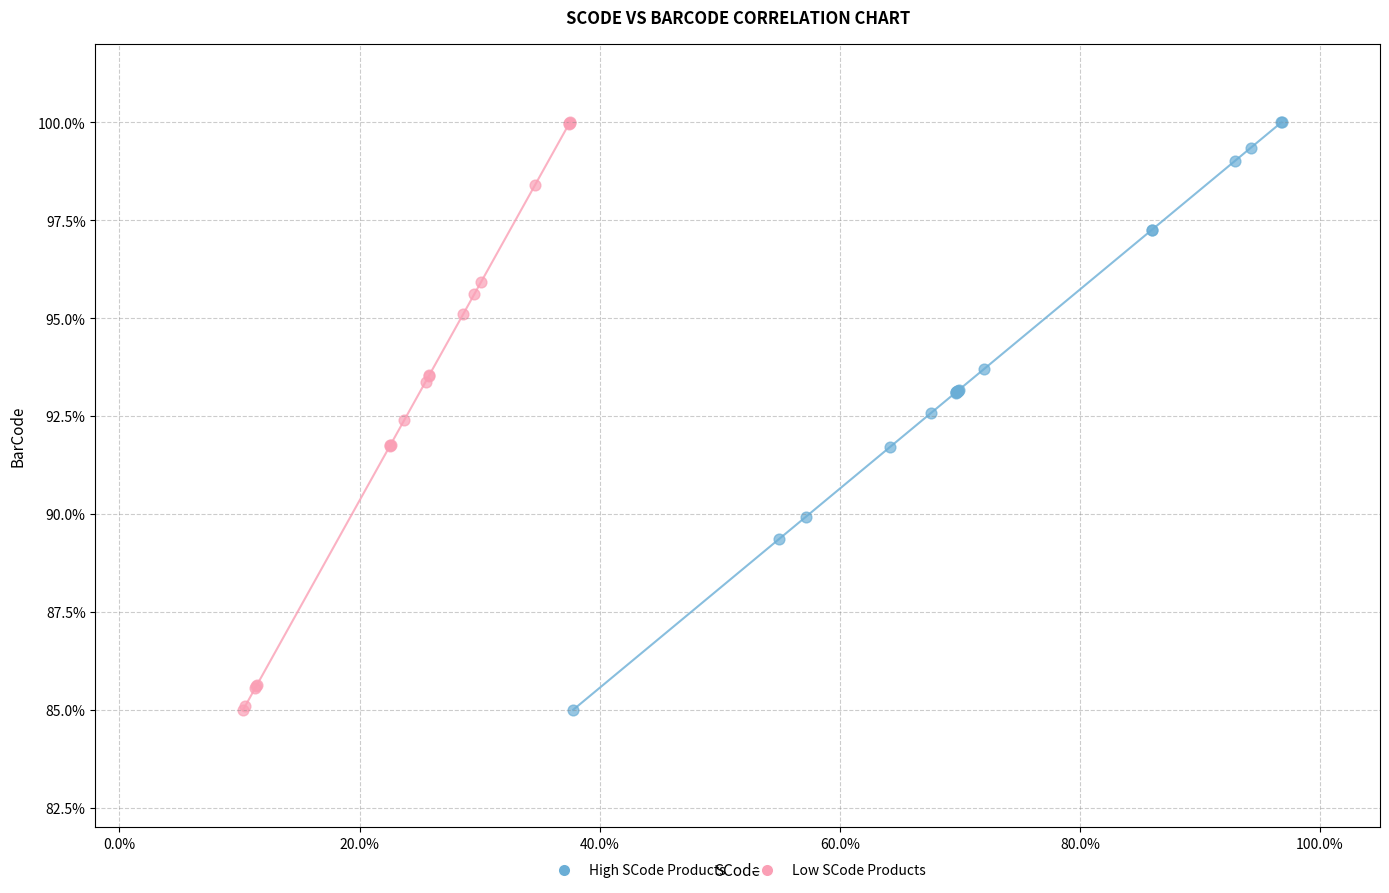

What are all the series names shown in the legend?

High SCode Products, Low SCode Products